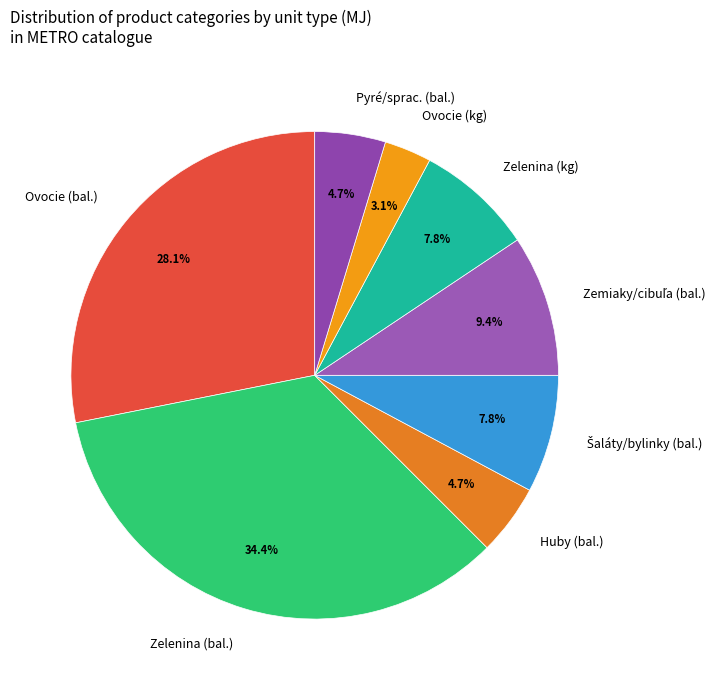

Which category has the biggest portion of the pie?

Zelenina (bal.)